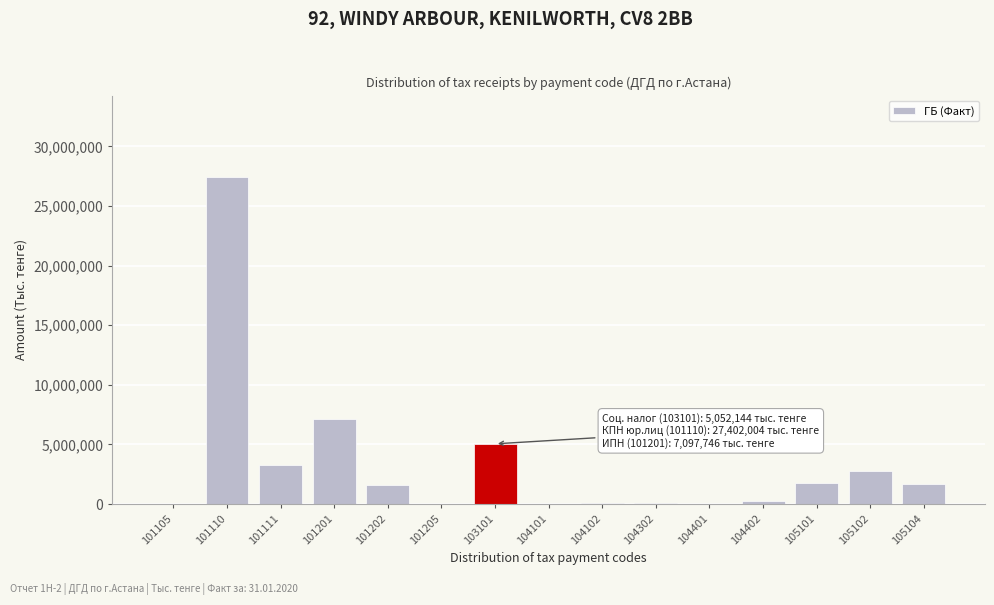

What is the greatest value displayed?

27402004